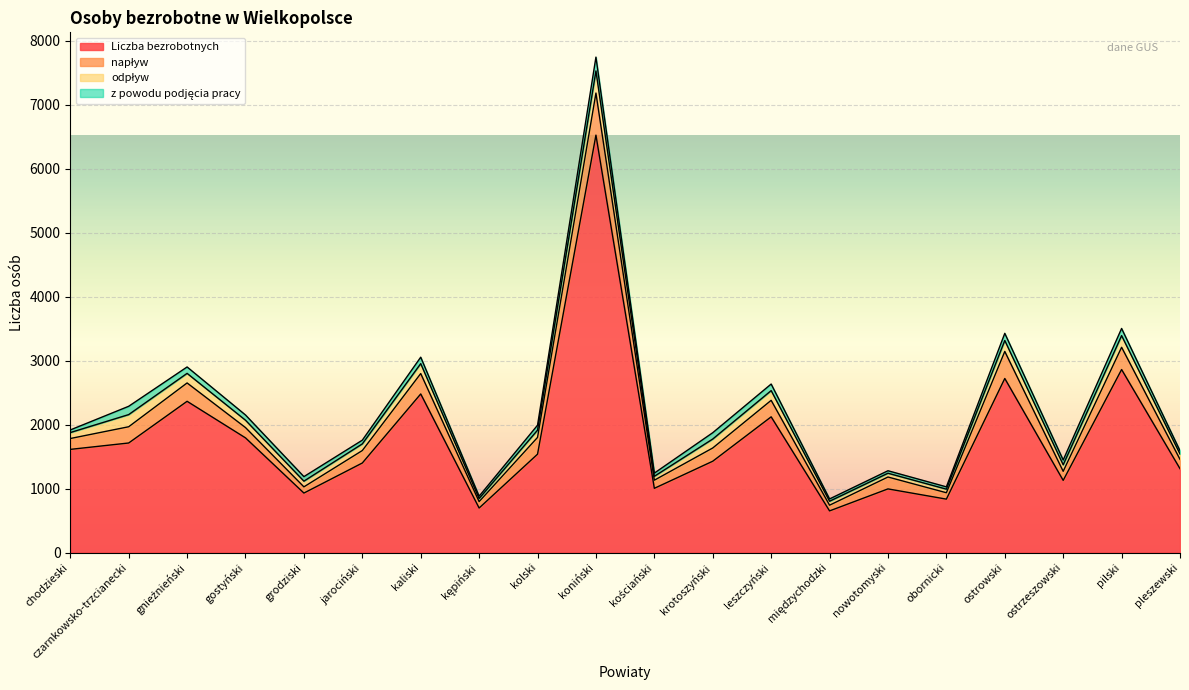

What is the label of the 1st point from the right?

pleszewski